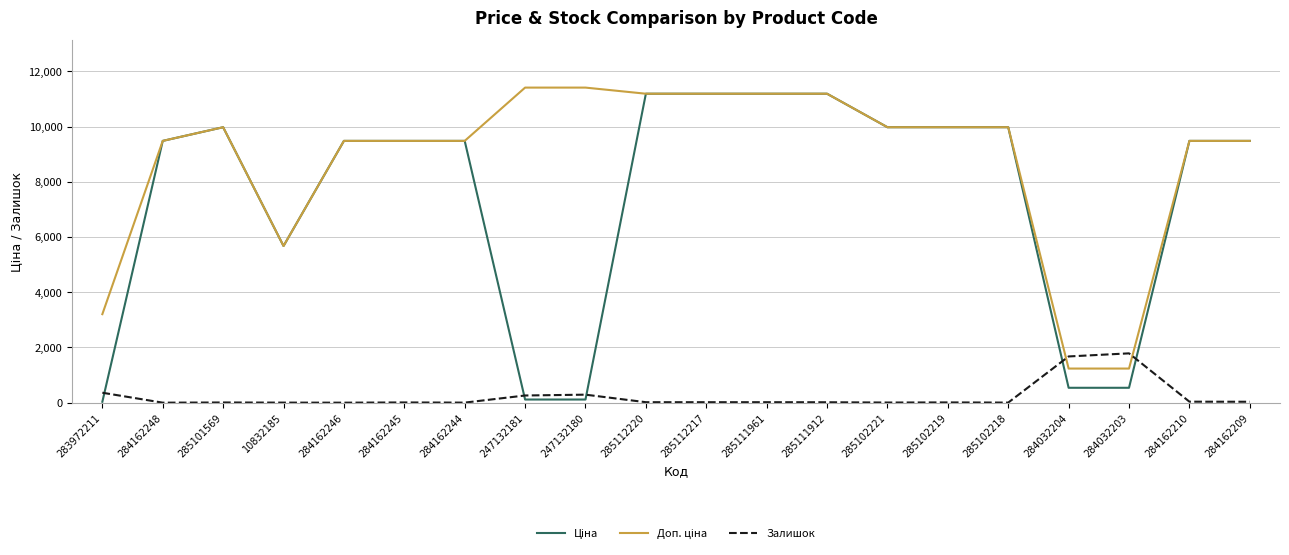

What is the spread (max minus min) of values at 284032203?

1247.0